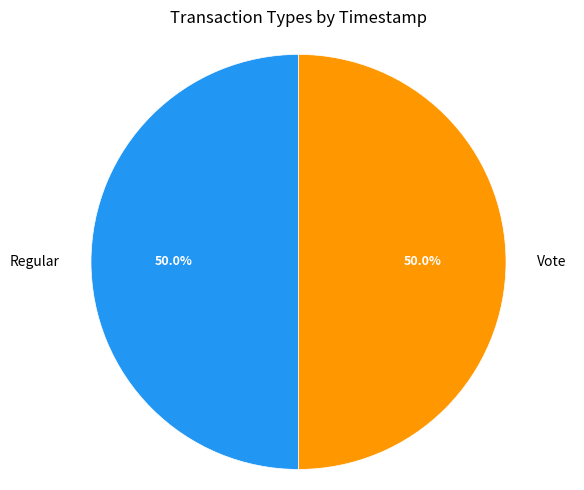

What is the ratio of the value at Vote to the value at Regular?

1.0